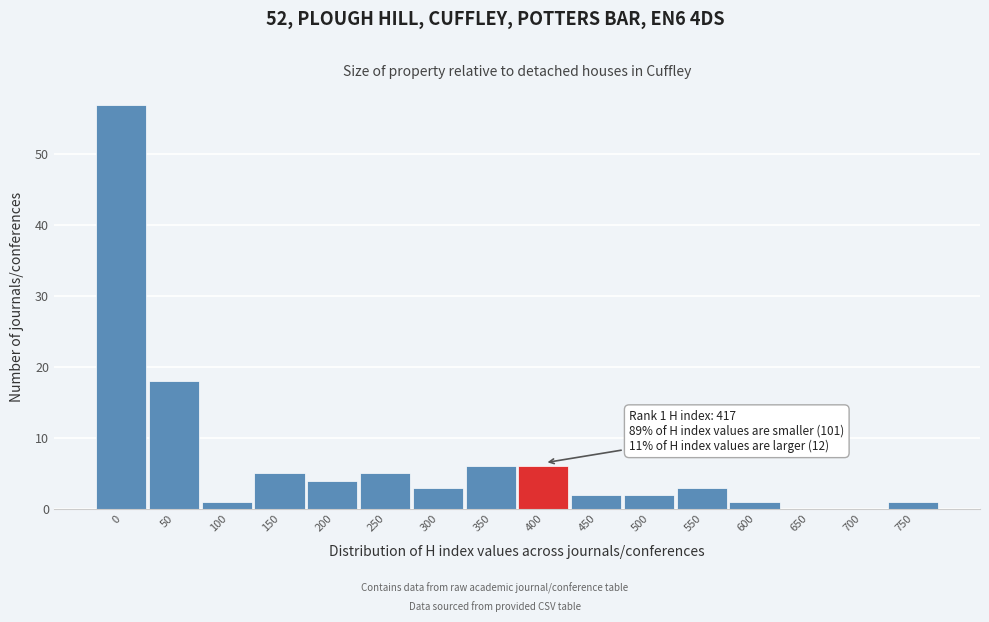

Reading left to right, list all the values displayed in this chart.

0=57	50=18	100=1	150=5	200=4	250=5	300=3	350=6	400=6	450=2	500=2	550=3	600=1	650=0	700=0	750=1